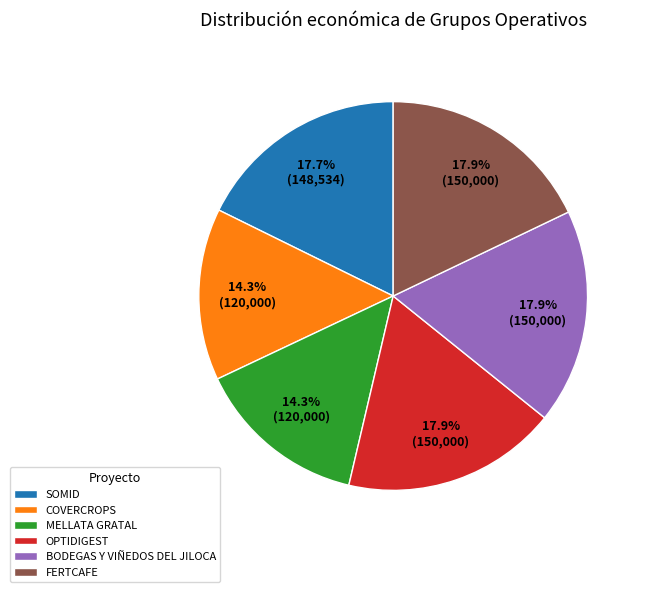

How much of the chart is everything except BODEGAS Y VIÑEDOS DEL JILOCA?

82.1%